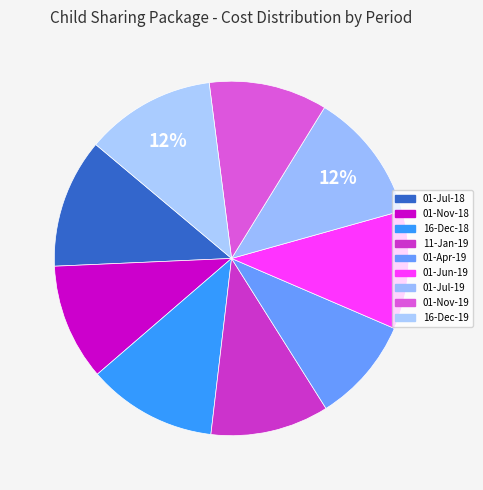

What percentage is the 11-Jan-19 slice, to the nearest percent?

11%